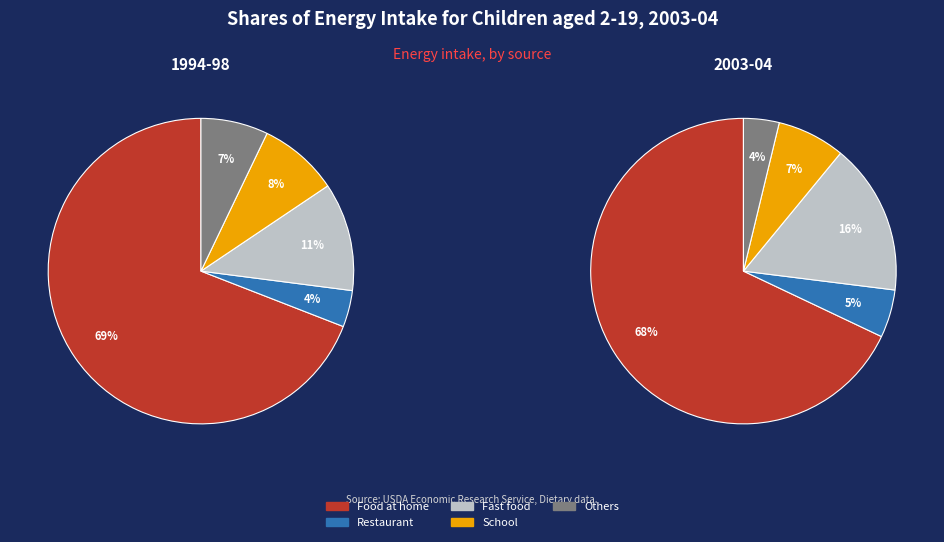

Which has a higher value, Others or Food at home?

Food at home